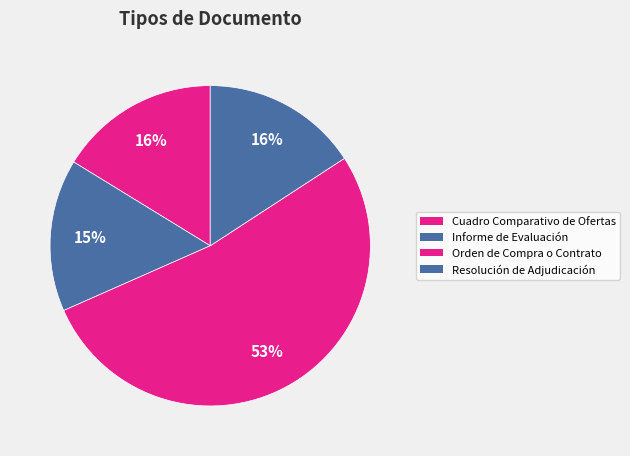

What is the change in value from Informe de Evaluación to Resolución de Adjudicación?

+1